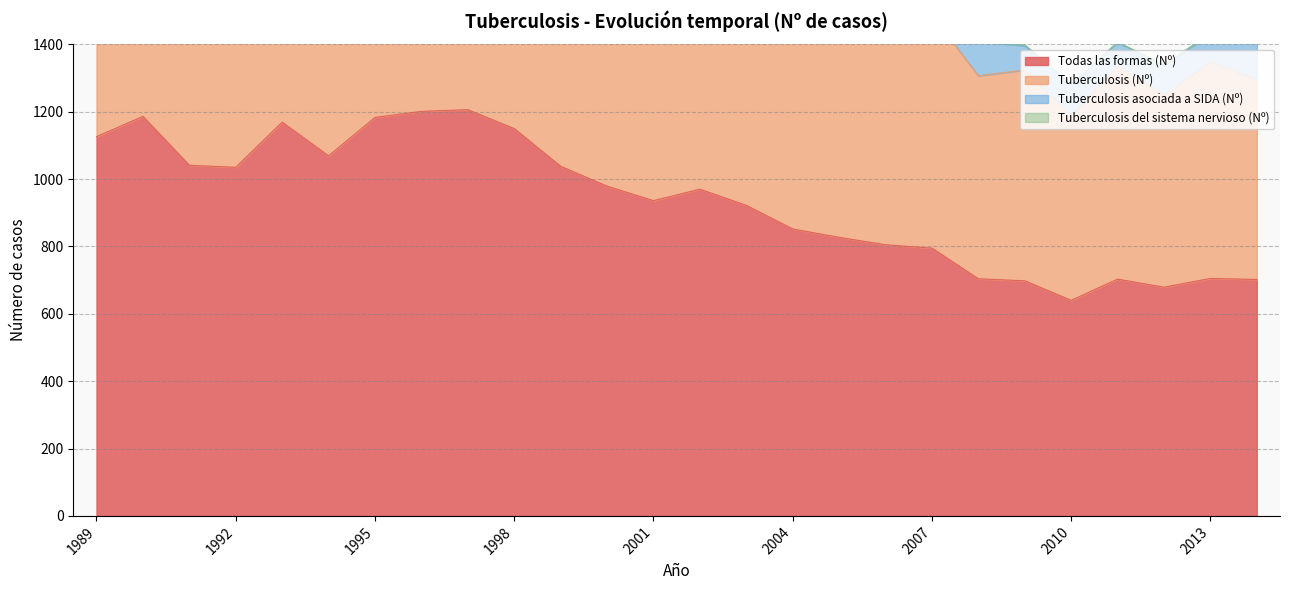

True or false: Todas las formas (Nº) has a value of 1150 at 1998.

True